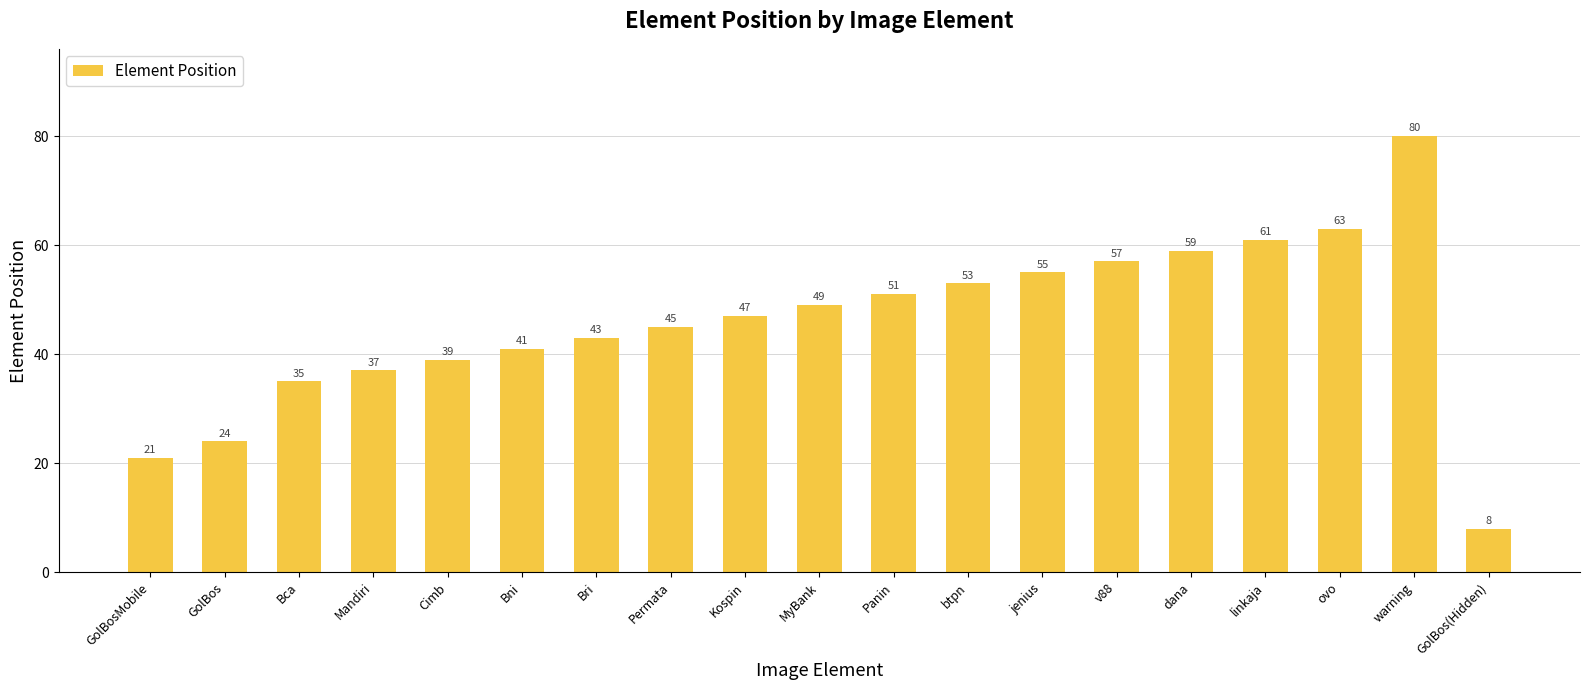

Approximately how many times larger is the value at GolBosMobile compared to Bni?

0.5